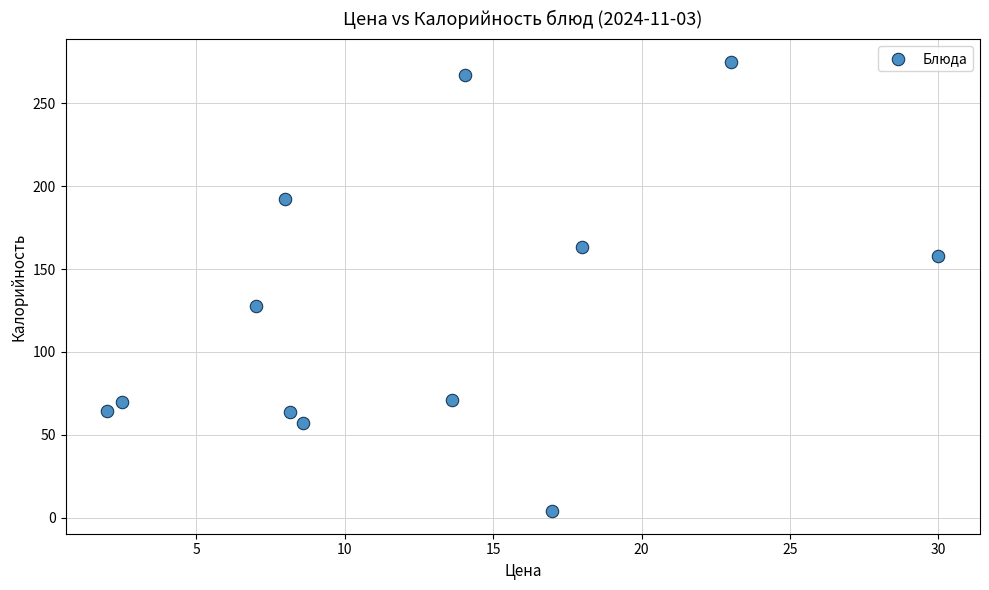

What is the range of Y values (max minus min)?

271.0